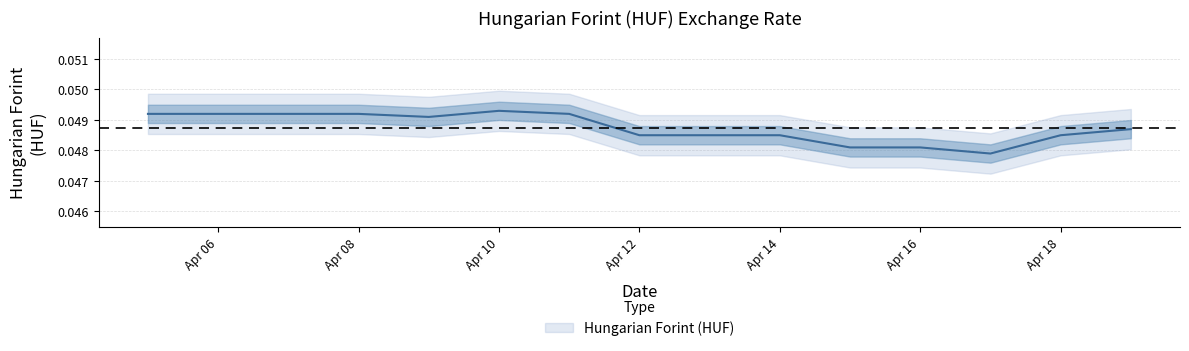

Does the chart display data point markers on the line(s)?

No